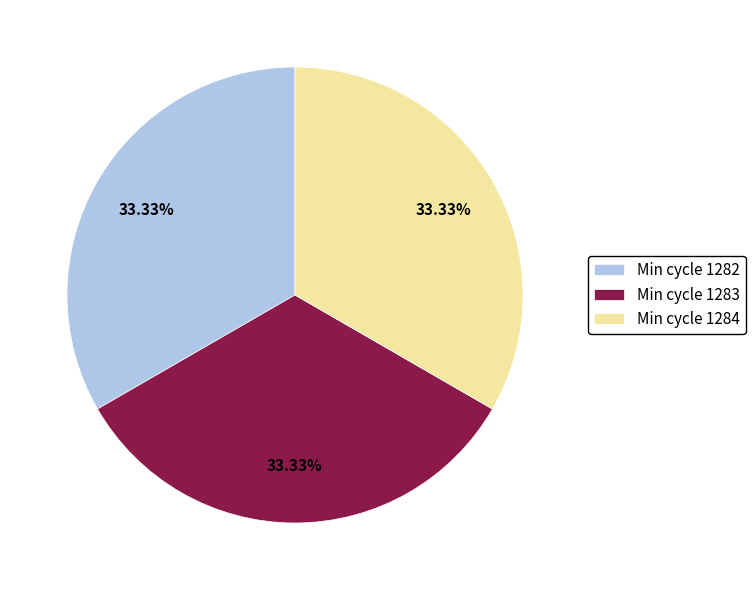

What is the ratio of the value at Min cycle 1283 to the value at Min cycle 1284?

1.0